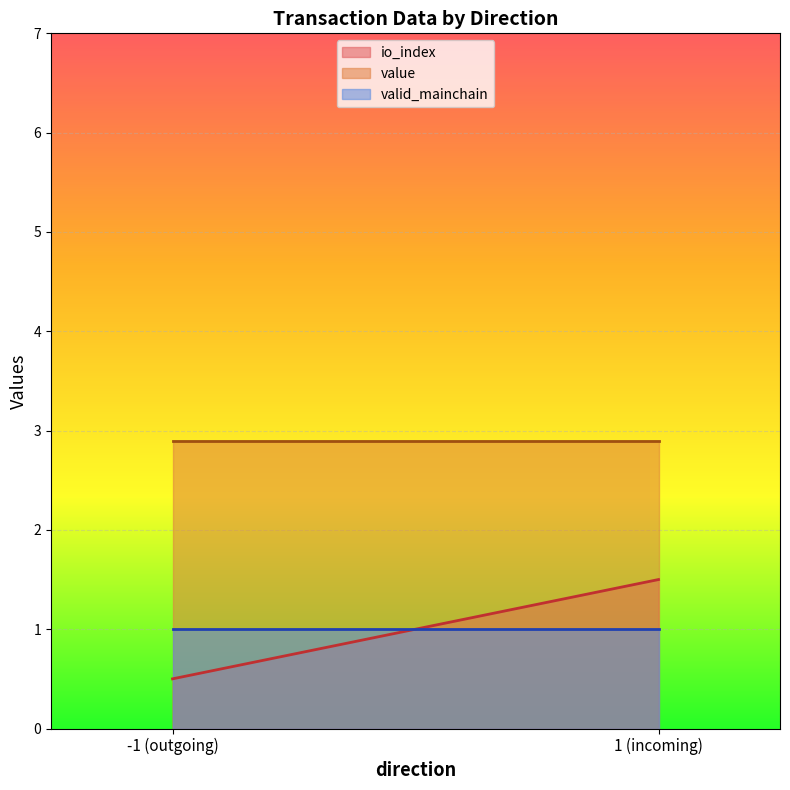

Which series has the widest spread of values?

io_index